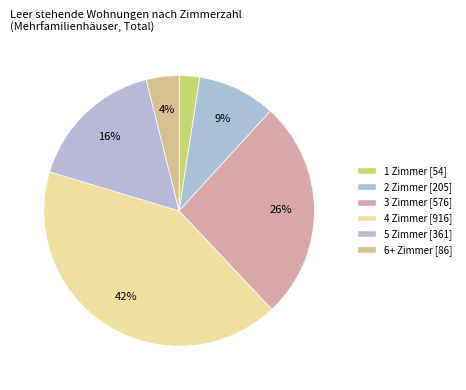

What percentage do 2 Zimmer and 4 Zimmer together represent?

51.0%